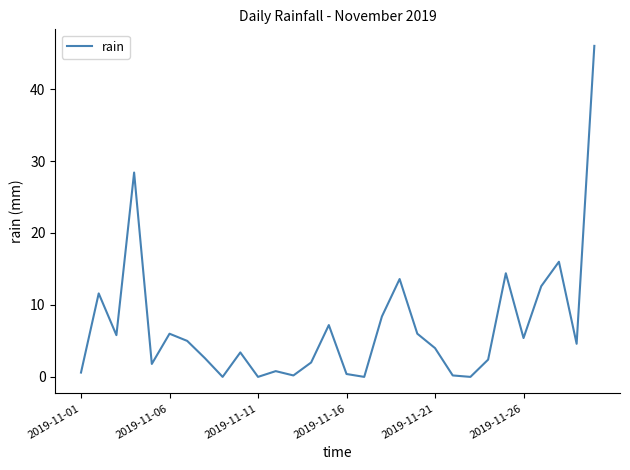

How many series are shown in this chart?

1